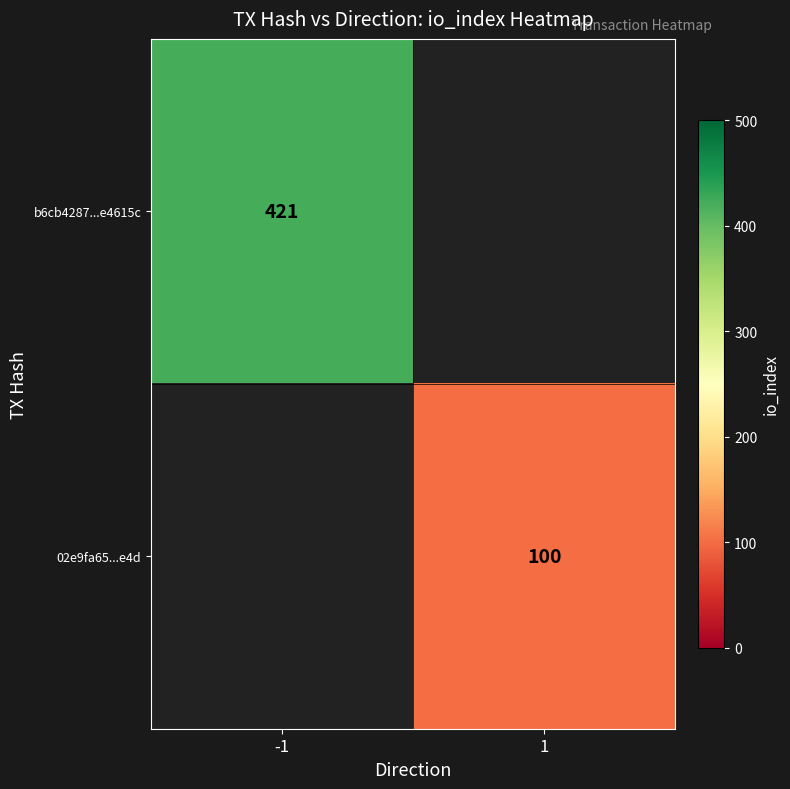

True or false: 02e9fa65...e4d has a value of 56 at 1.

False